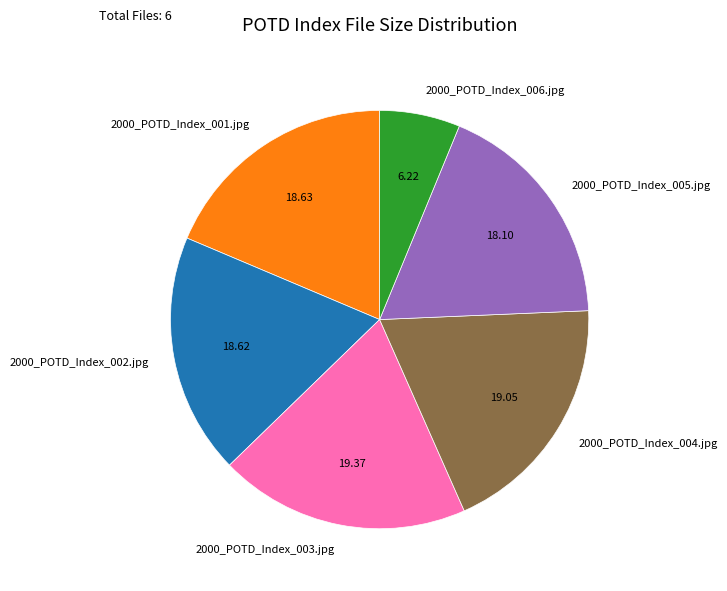

Does 2000_POTD_Index_003.jpg account for over 50% of the chart?

No